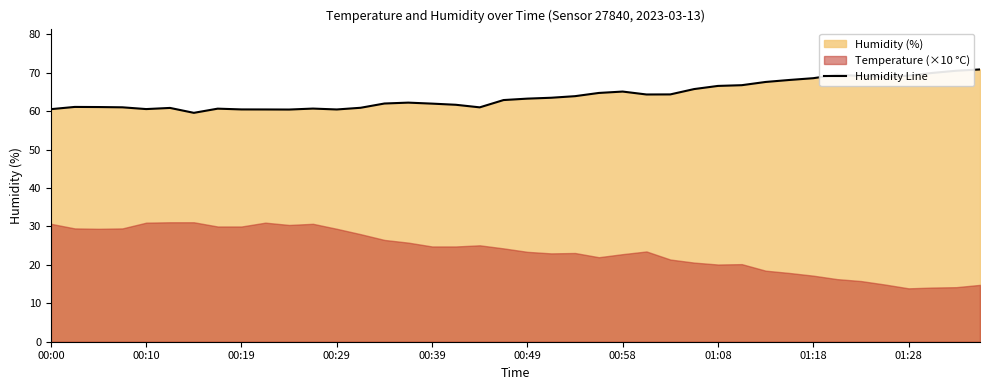

What is the difference between the second highest and second lowest values?

10.1